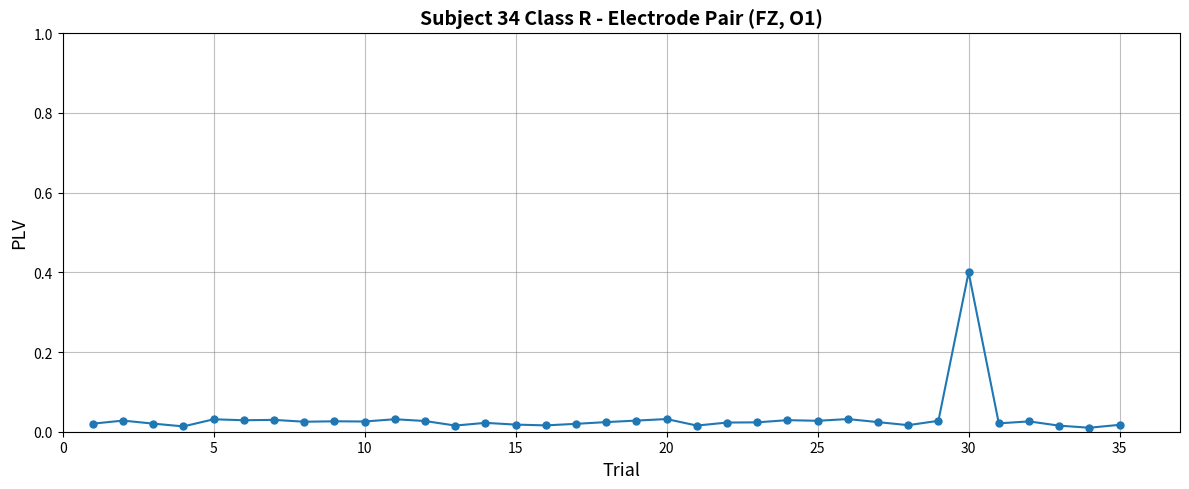

What is the difference between the maximum and minimum values?

0.4